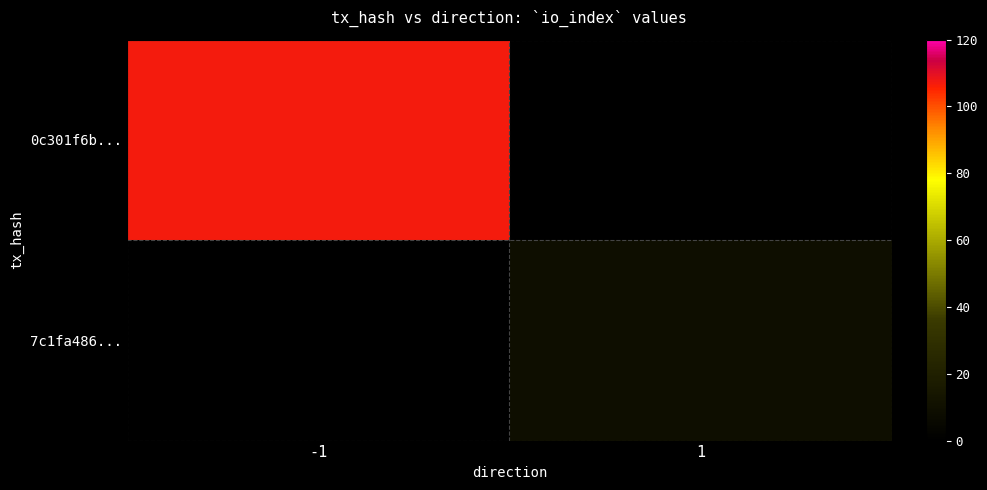

Count the number of data series in this chart.

2